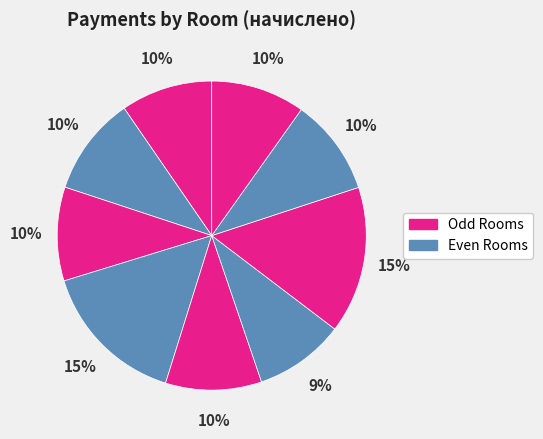

Which category has the smallest portion of the pie?

9